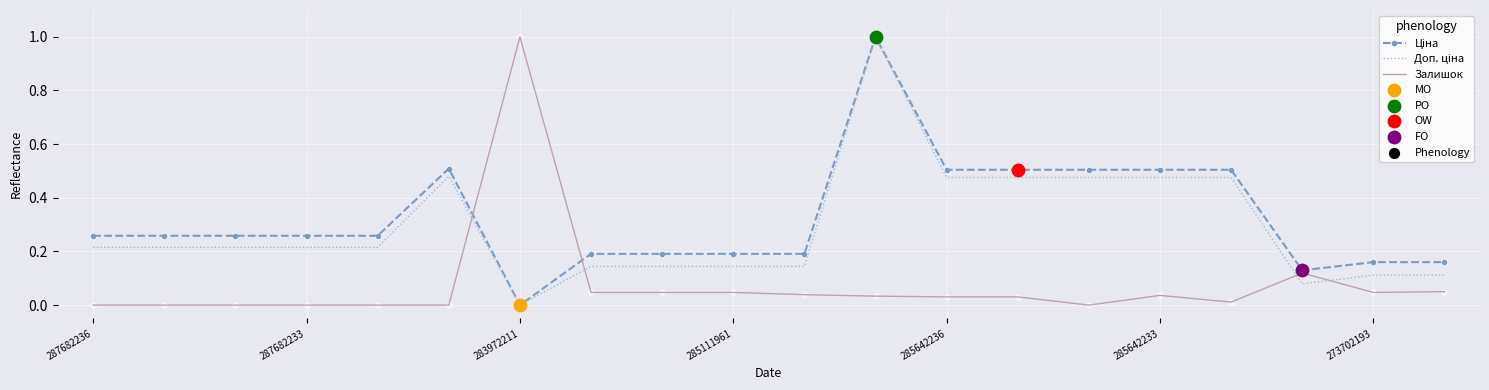

At how many categories does at least one series exceed 0?

20